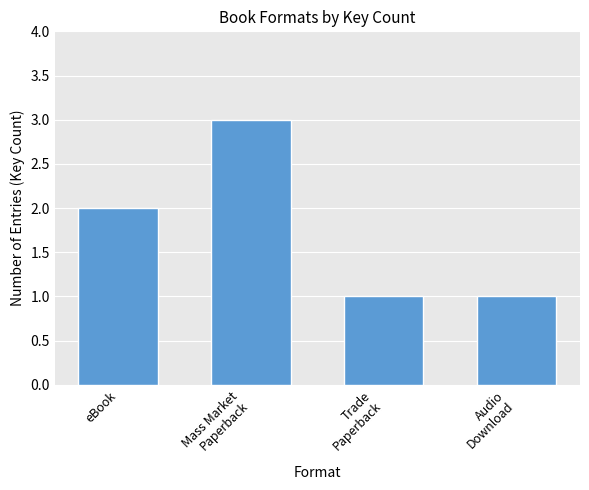

What is the value of the 1st bar from the left?

2